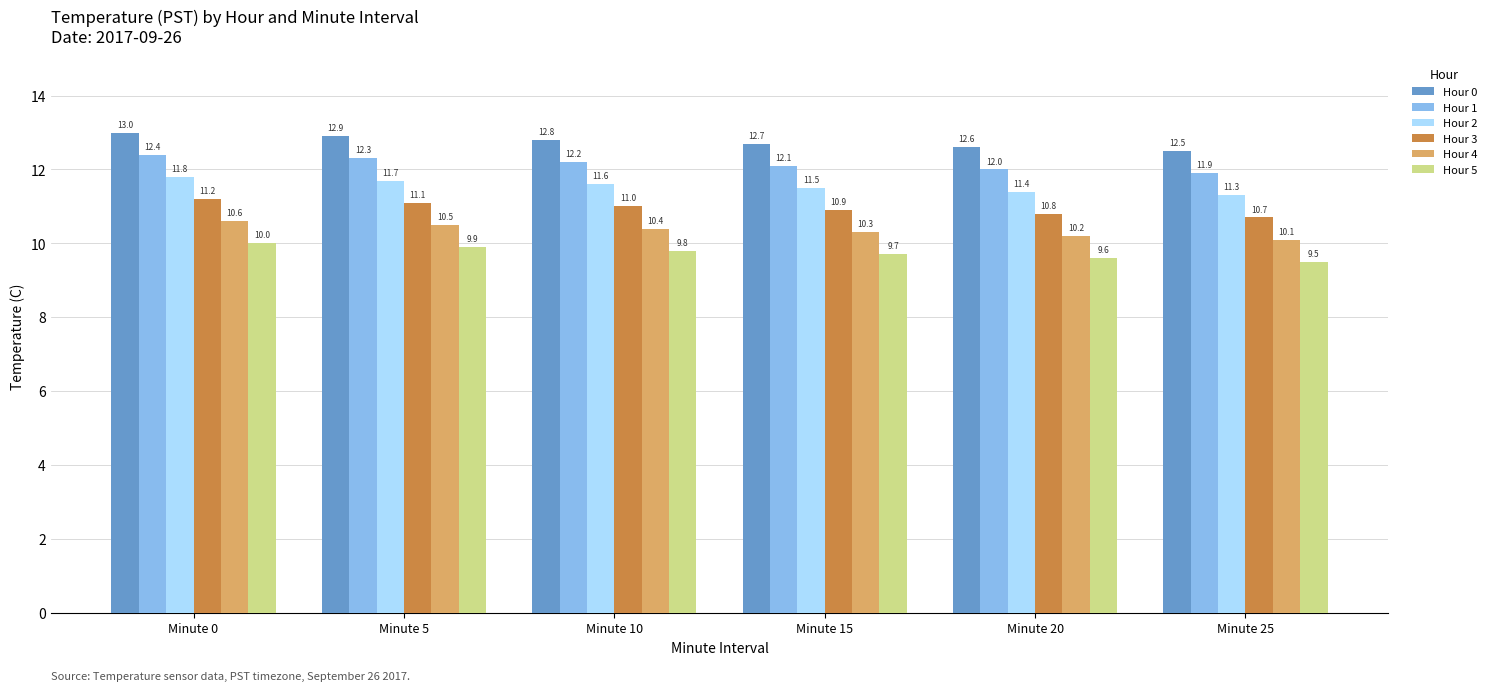

Reading left to right, extract all data points from this chart.

Hour 0: 13.0	12.9	12.8	12.7	12.6	12.5
Hour 1: 12.4	12.3	12.2	12.1	12.0	11.9
Hour 2: 11.8	11.7	11.6	11.5	11.4	11.3
Hour 3: 11.2	11.1	11.0	10.9	10.8	10.7
Hour 4: 10.6	10.5	10.4	10.3	10.2	10.1
Hour 5: 10.0	9.9	9.8	9.7	9.6	9.5